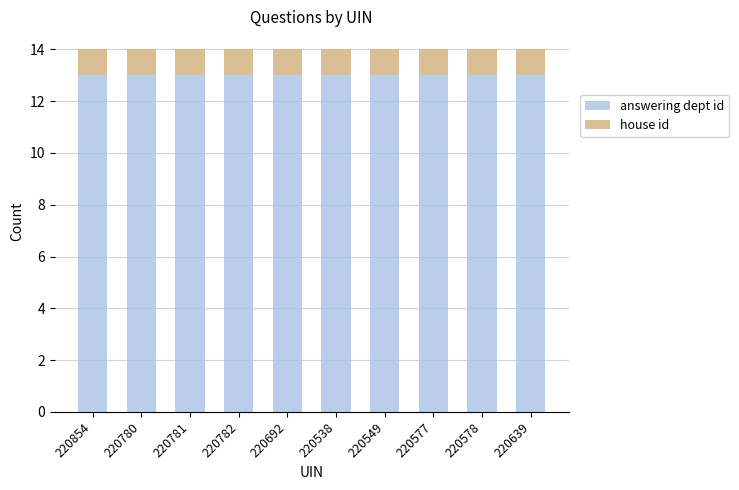

The value of answering dept id at 220781 is 9. True or false?

False